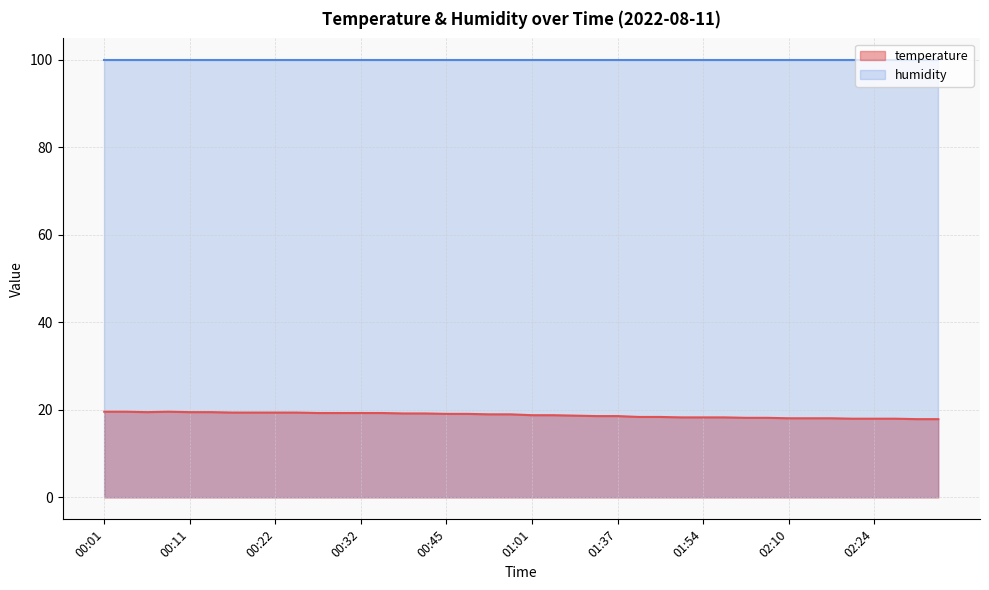

What is the ratio of the value at 00:37 to the value at 01:04?

1.0